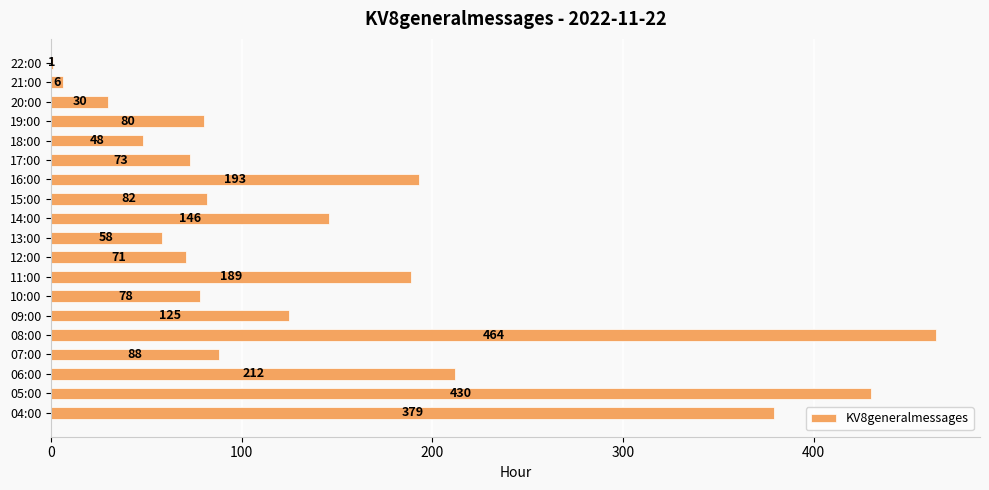

Which has a higher value, 04:00 or 09:00?

04:00